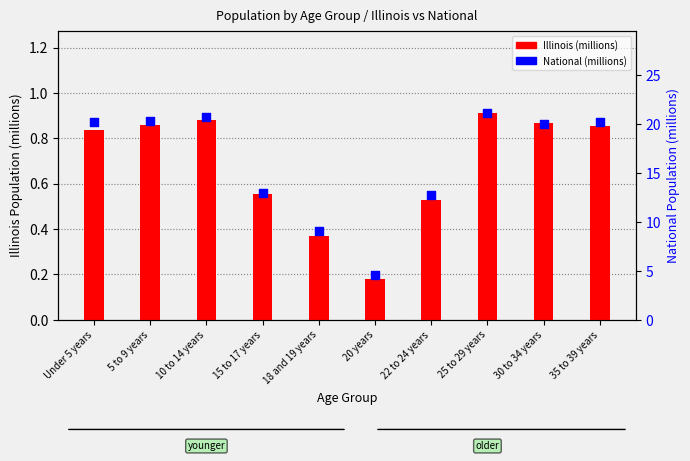

Which series reaches the minimum Y coordinate?

Illinois (millions)